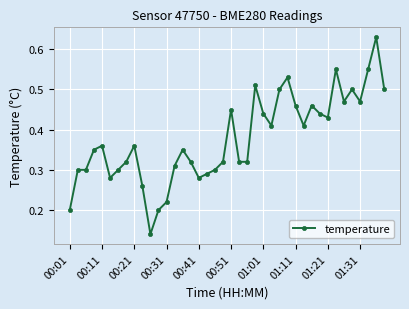

How many categories are shown in the chart?

40